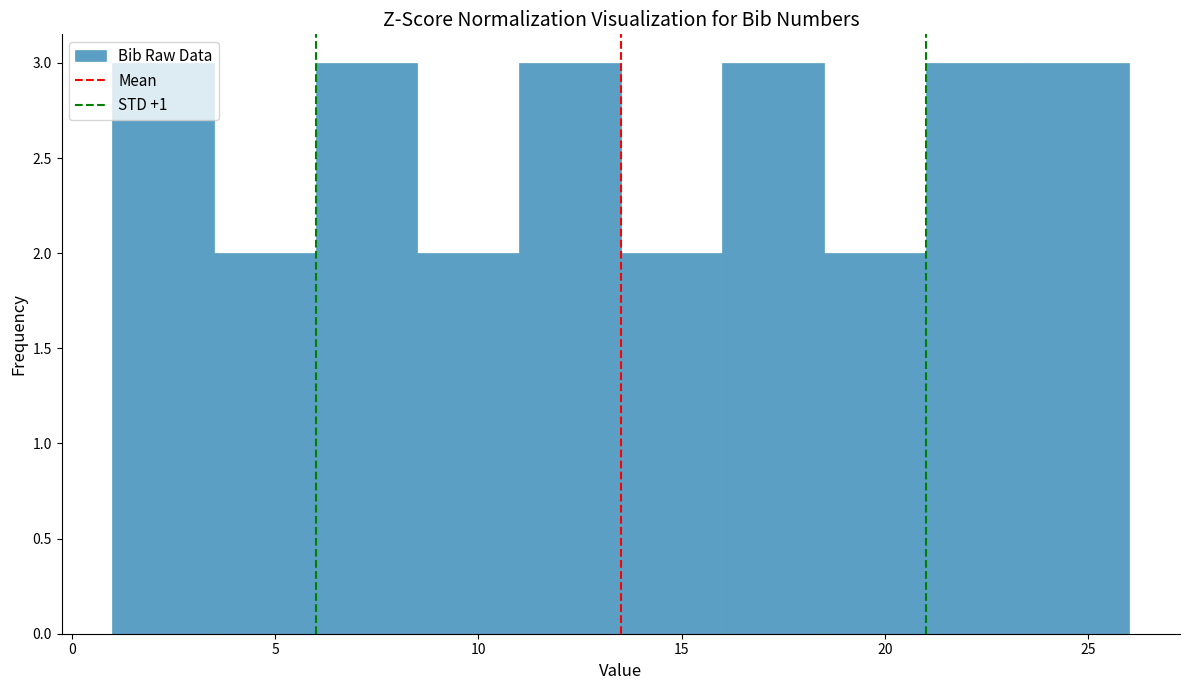

What is the height of the bar covering 13.5 to 16.0 on the x-axis? The values are not printed on the chart, so give them approximately, as read against the axis.

2